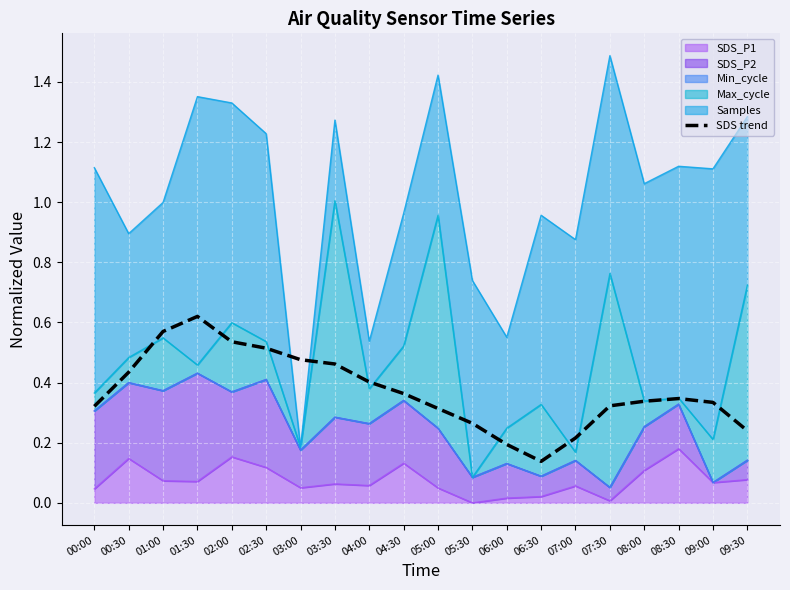

Count the values in the range 0 to 1.

20